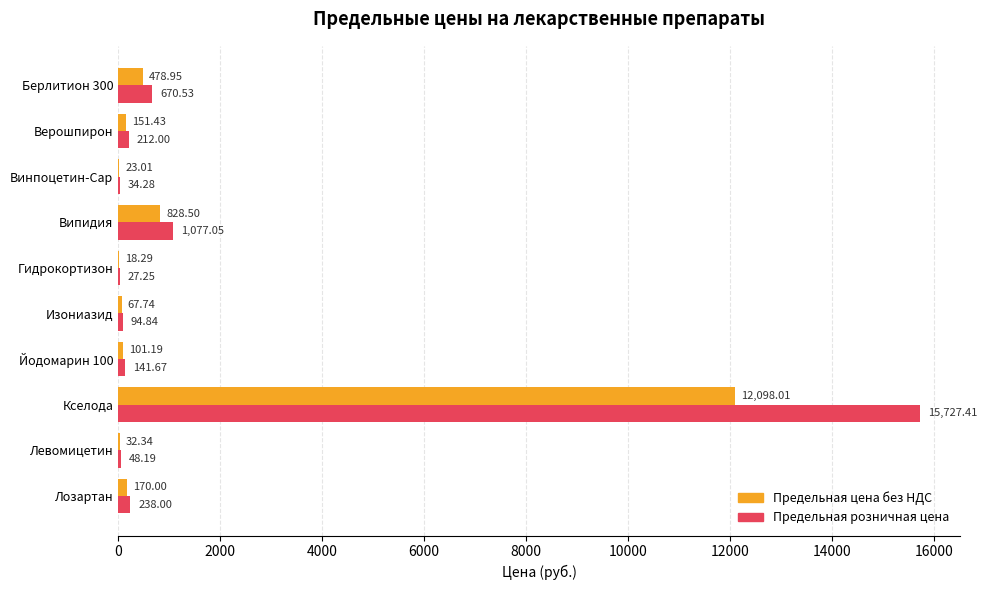

Which series changed the most between Випидия and Левомицетин?

Предельная розничная цена